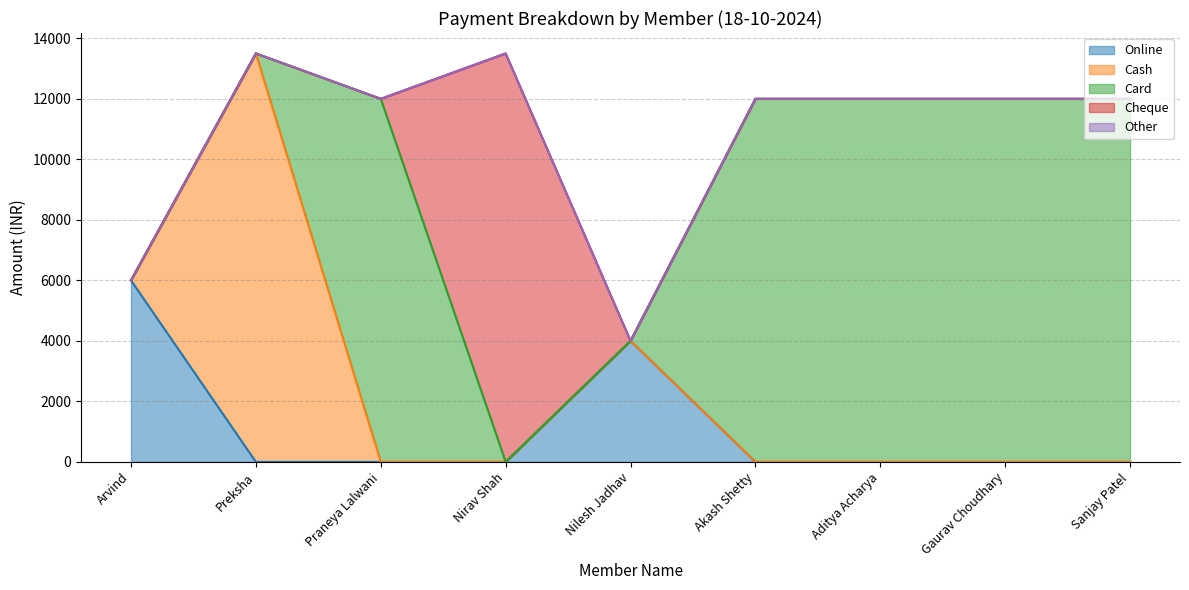

What is the label of the 2nd point from the left?

Preksha